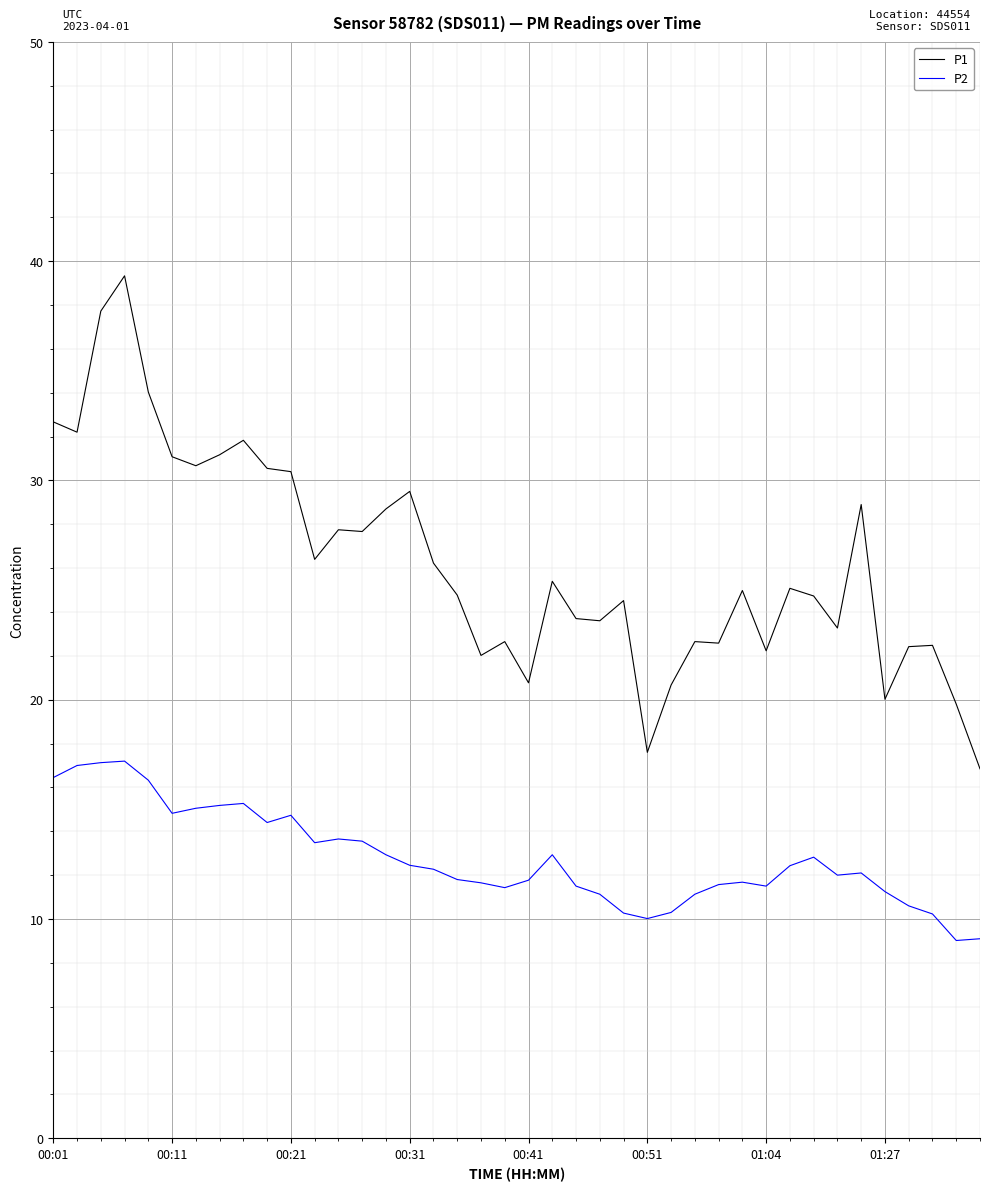

Which series has the largest total across all categories?

P1